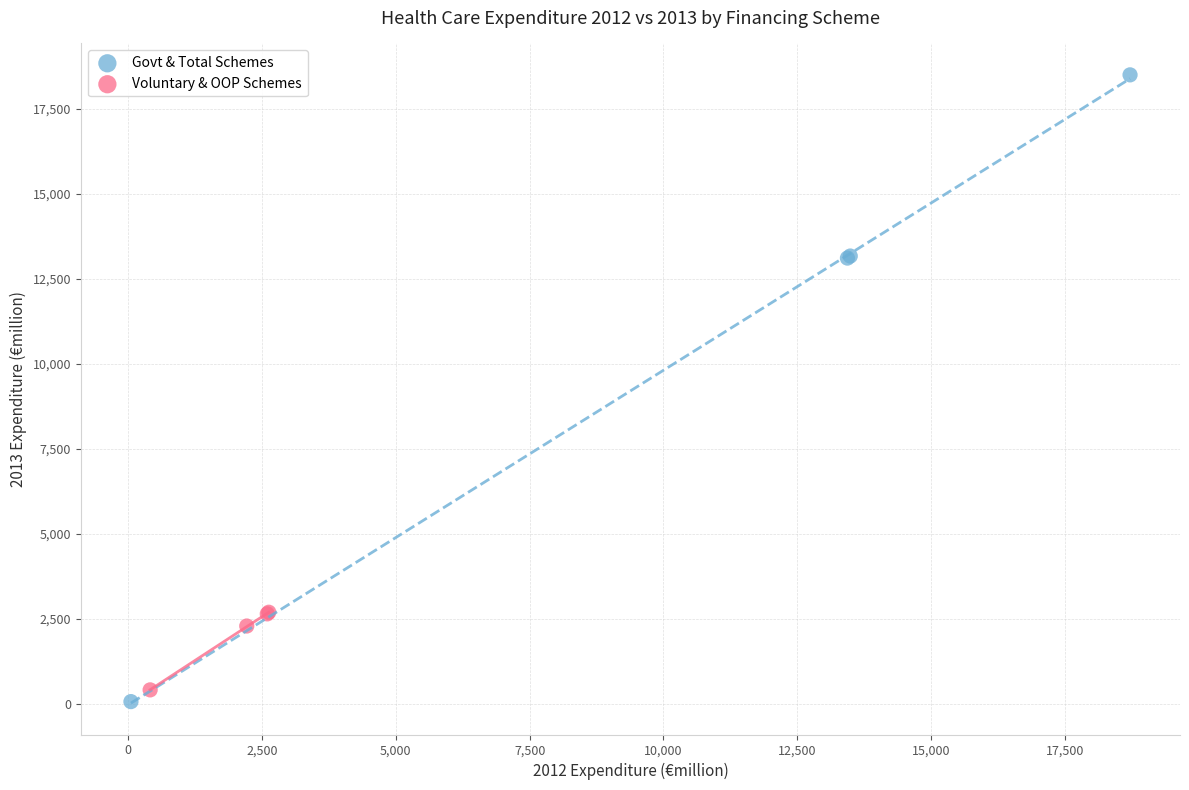

Which series has the largest Y range (max minus min)?

Govt & Total Schemes